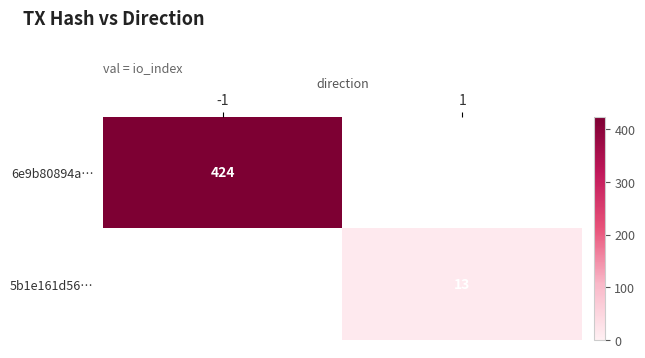

The value of 6e9b80894a… at -1 is 424. True or false?

True